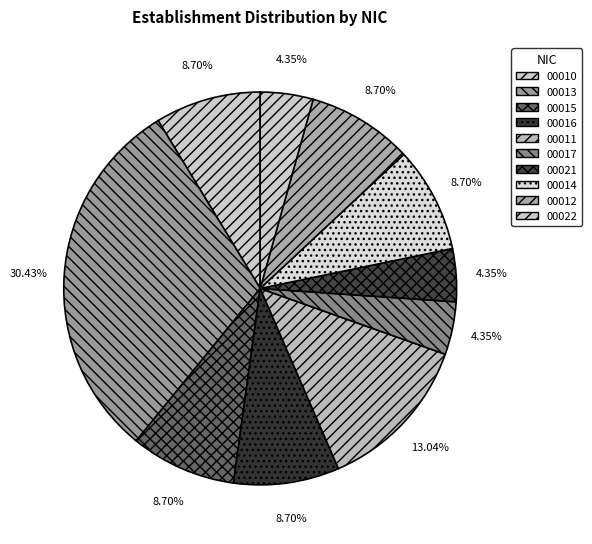

Which category has the biggest portion of the pie?

00013